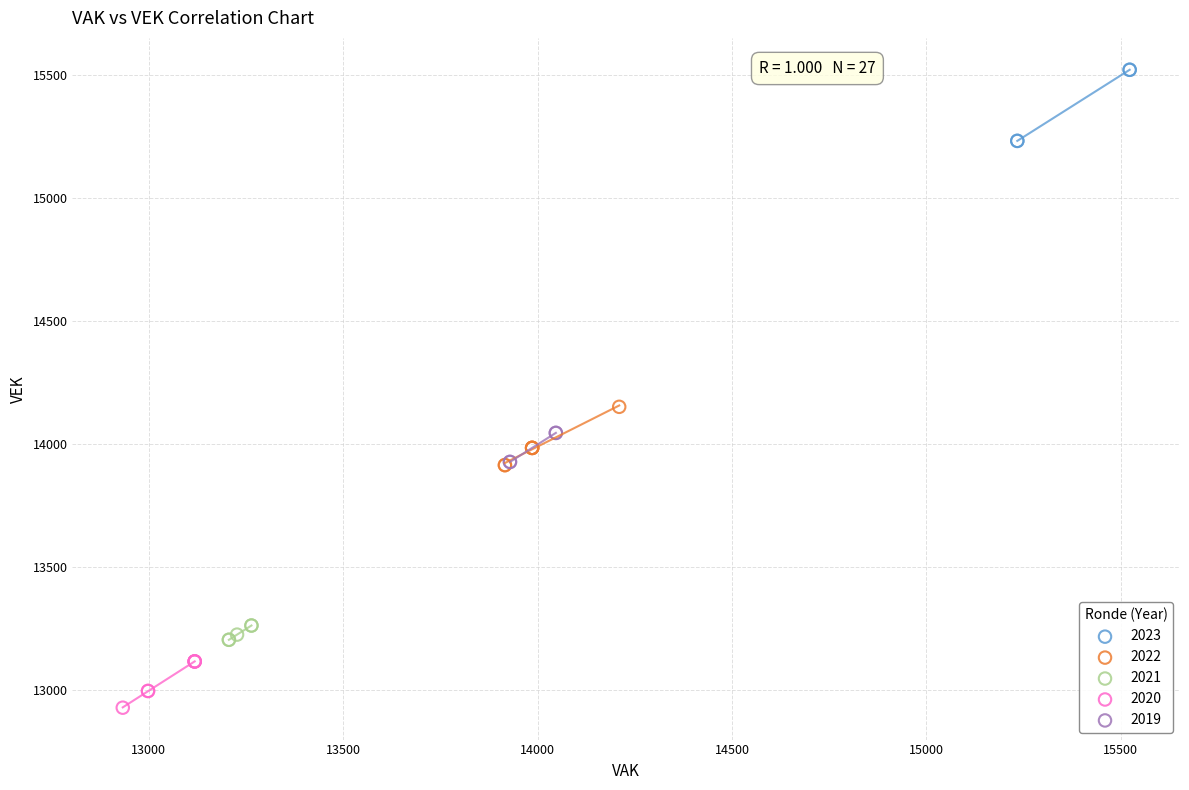

Which series contains the highest Y value?

2023